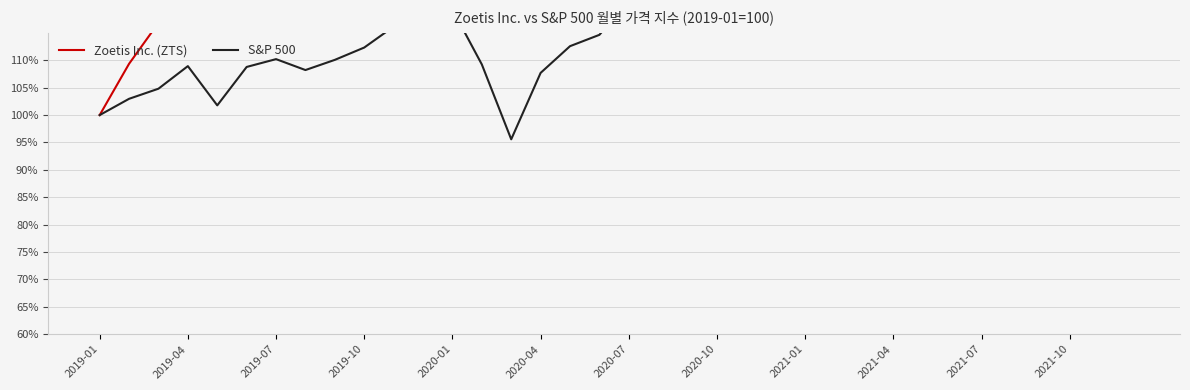

Where is the first local maximum for Zoetis Inc. (ZTS)?

2019-04